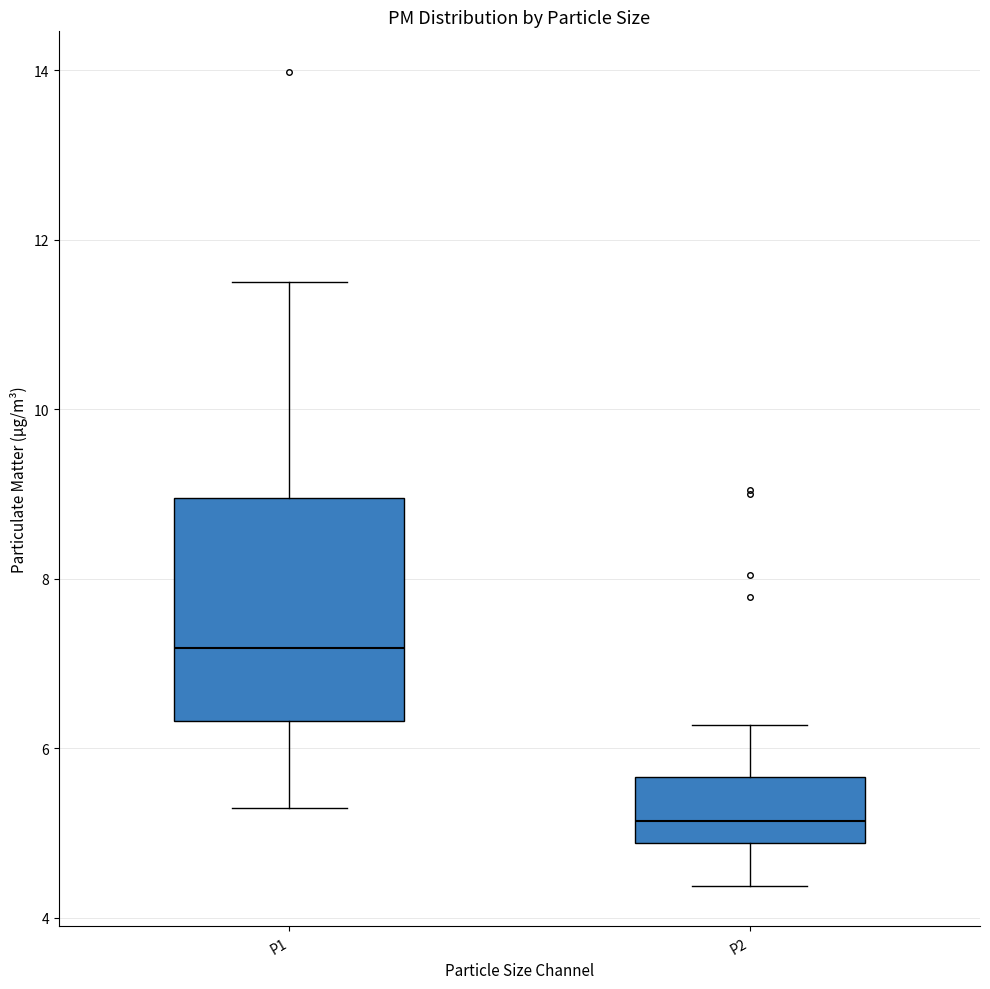

Comparing the boxes themselves (not the whiskers), which one is the tallest?

P1